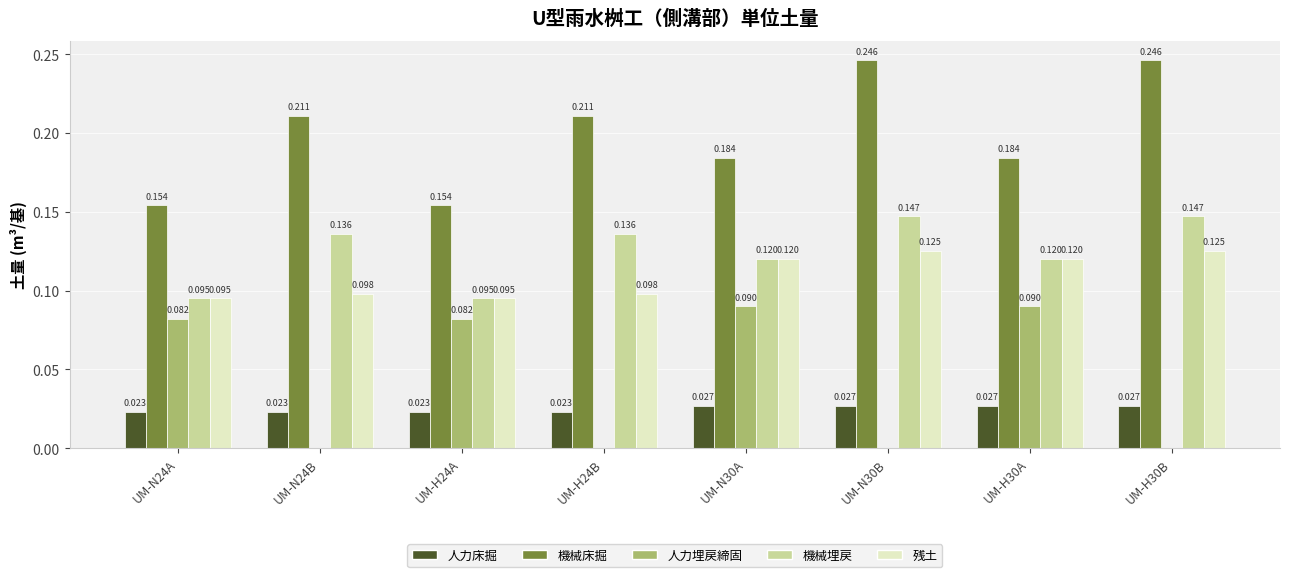

What is the total value across all series at UM-H30A?

0.5